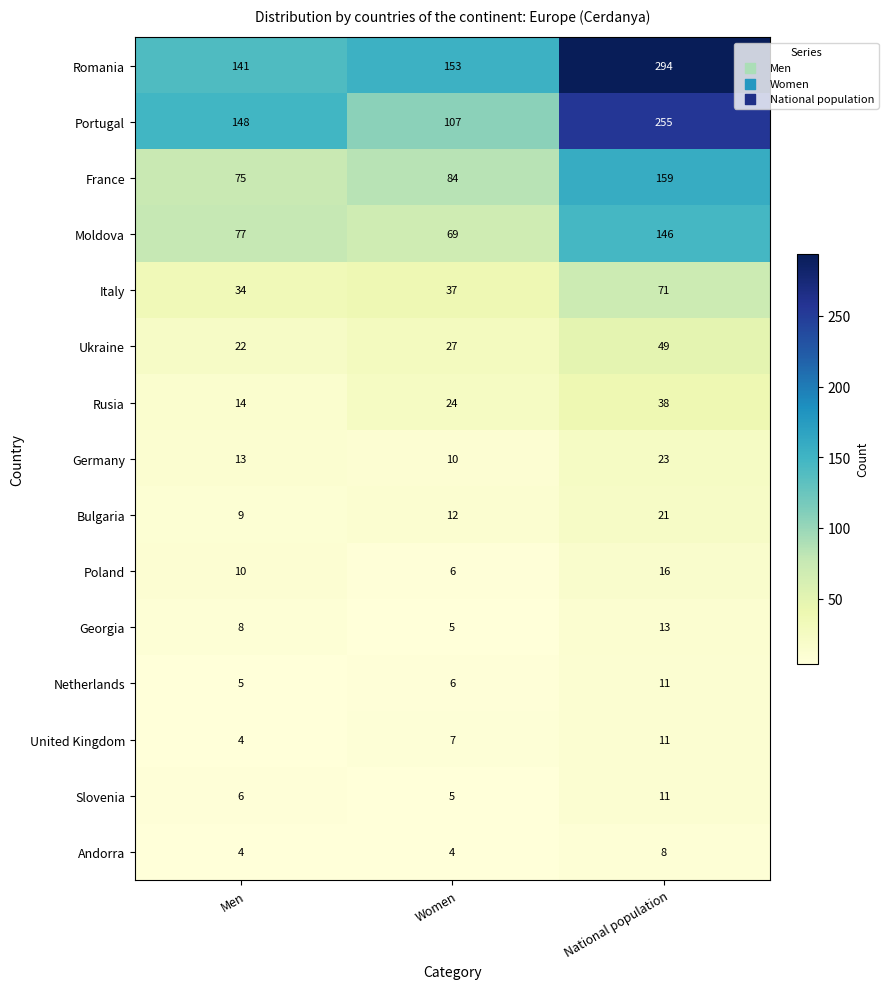

Where is Bulgaria nearest to the value 15?

Women